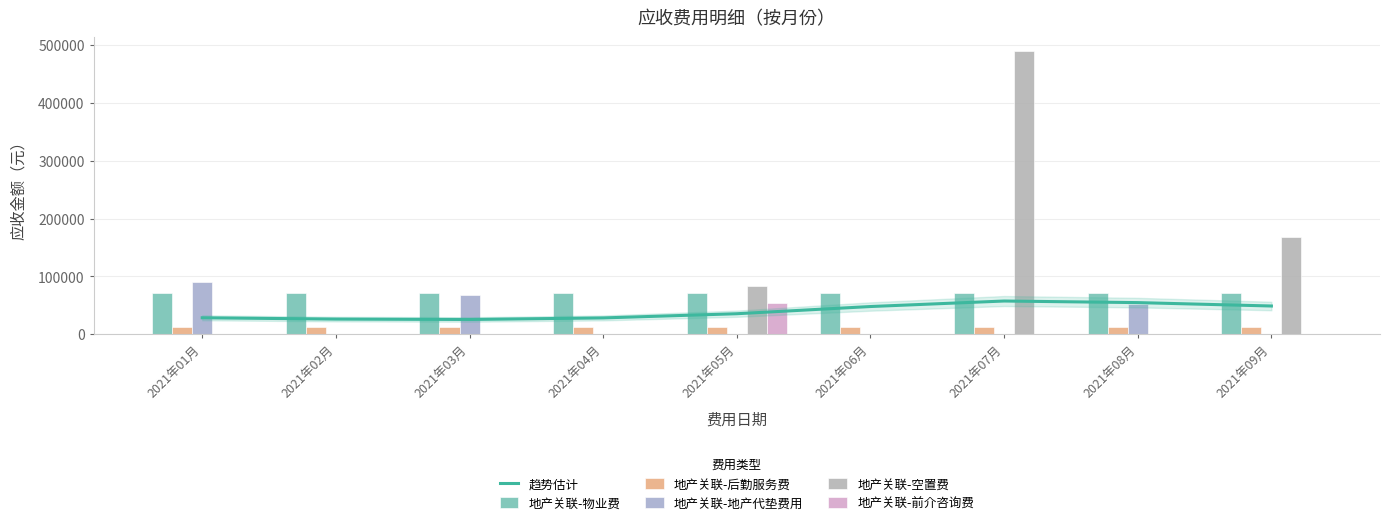

What is the label of the 8th bar from the left?

2021年08月